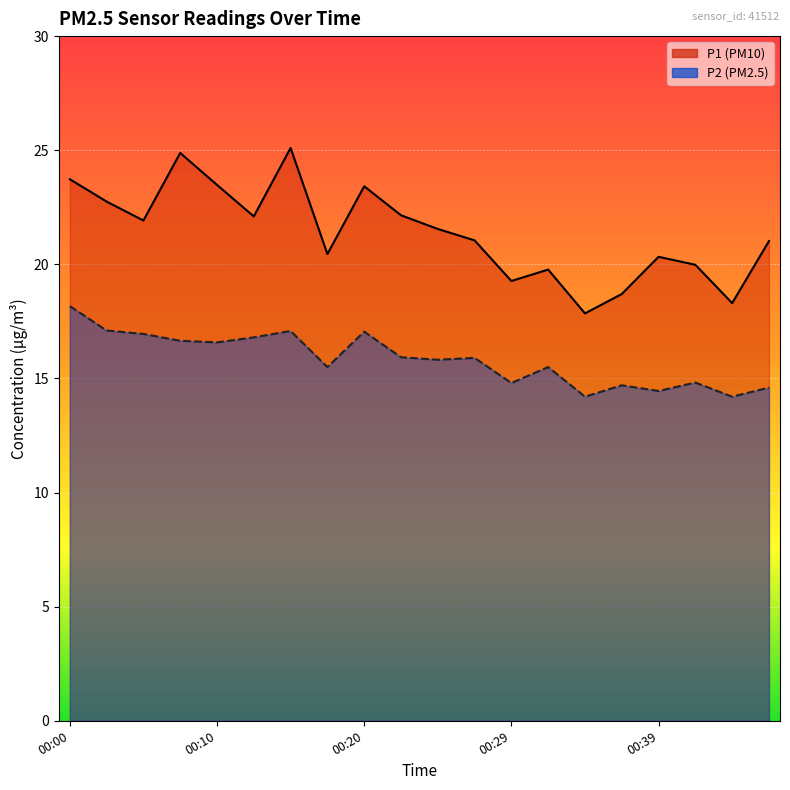

Reading left to right, list all the values displayed in this chart.

P1: 23.7	22.8	21.9	24.9	23.5	22.1	25.1	20.4	23.4	22.1	21.6	21.1	19.3	19.8	17.9	18.7	20.3	20.0	18.3	21.0
P2: 18.2	17.1	16.9	16.6	16.6	16.8	17.1	15.5	17.1	15.9	15.8	15.9	14.8	15.5	14.2	14.7	14.4	14.8	14.2	14.6